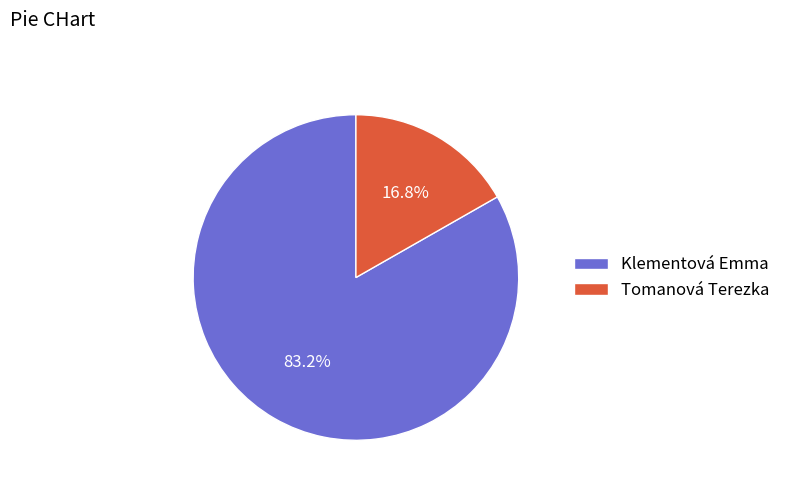

What is the ratio of the value at Tomanová Terezka to the value at Klementová Emma?

0.2